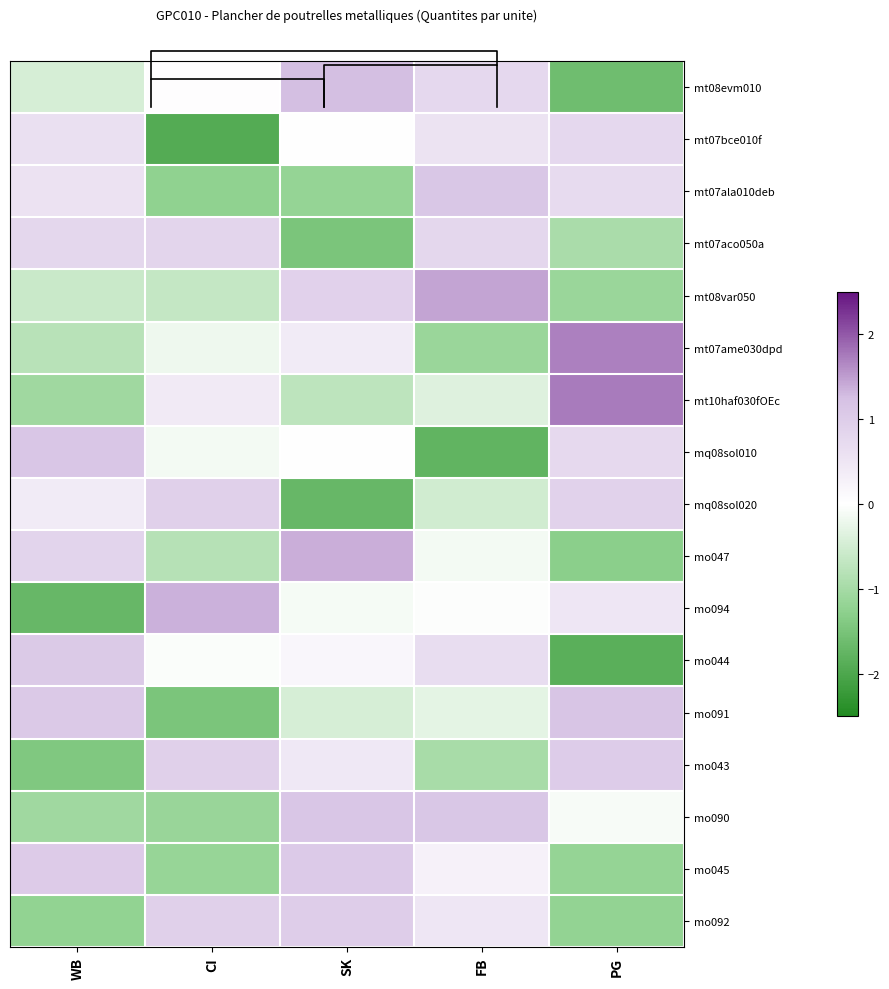

The mo044 series shows 1.5 at WB. True or false?

False